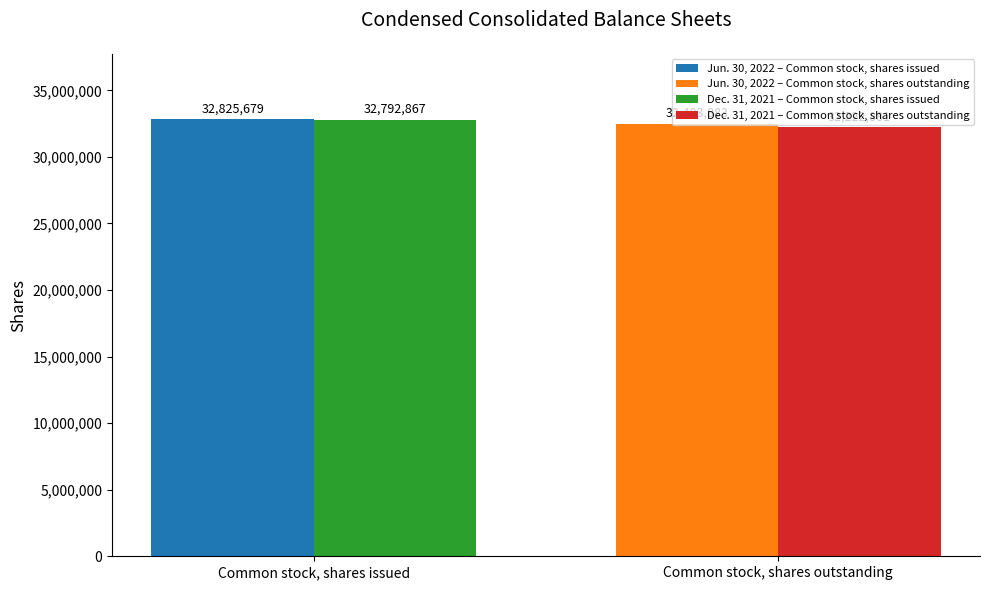

Which series has the widest spread of values?

Jun. 30, 2022 – Common stock, shares issued